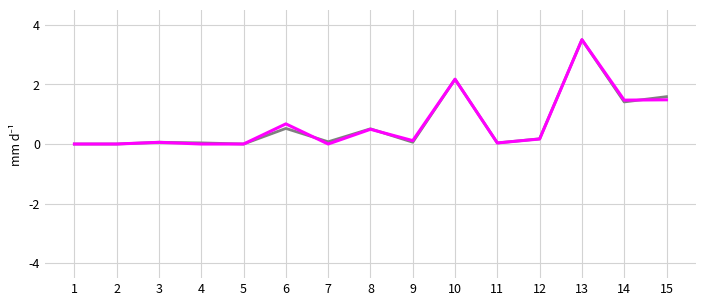

At which category is the sum across all series the highest?

13